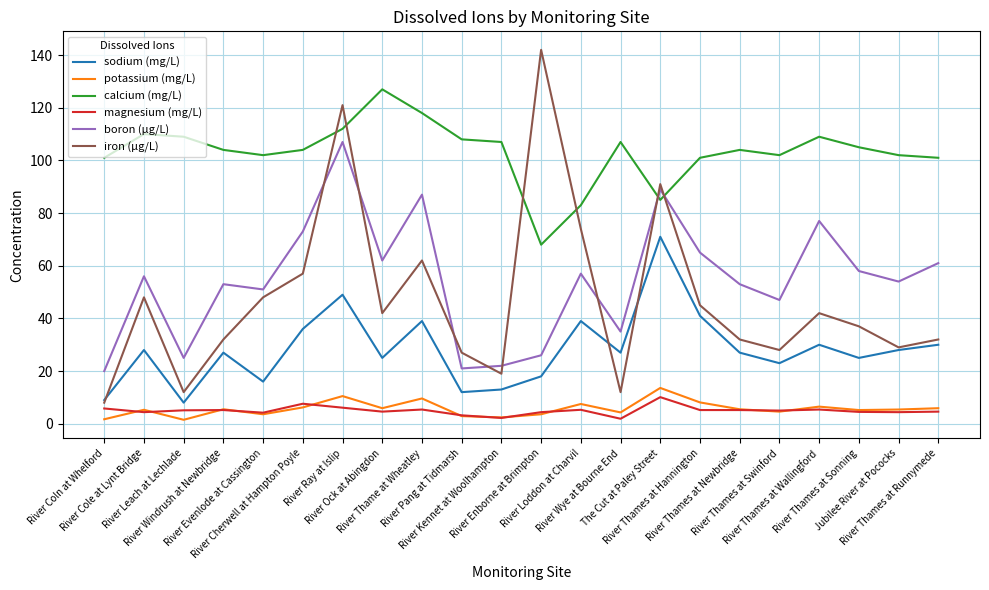

True or false: potassium (mg/L) and iron (µg/L) intersect in this chart.

False